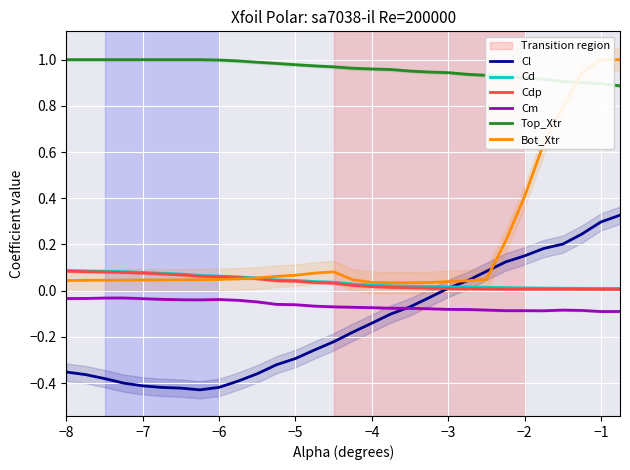

True or false: Cd and Cm intersect in this chart.

False